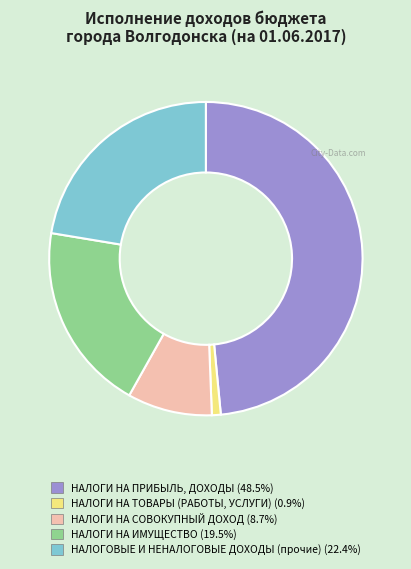

Combined, do НАЛОГИ НА СОВОКУПНЫЙ ДОХОД and НАЛОГИ НА ПРИБЫЛЬ, ДОХОДЫ account for over 50%?

Yes